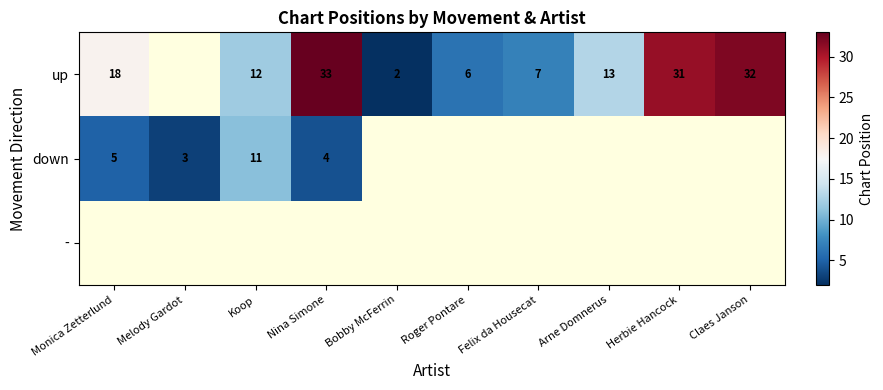

The value of up at Felix da Housecat is 3. True or false?

False